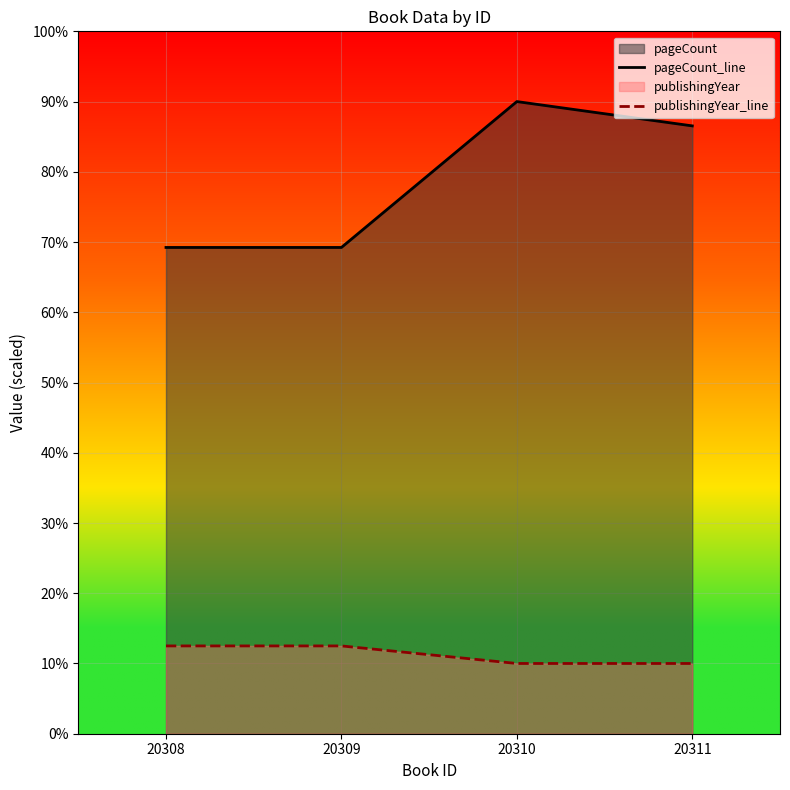

List the labels in order of pageCount_line value, largest first.

20310, 20311, 20308, 20309